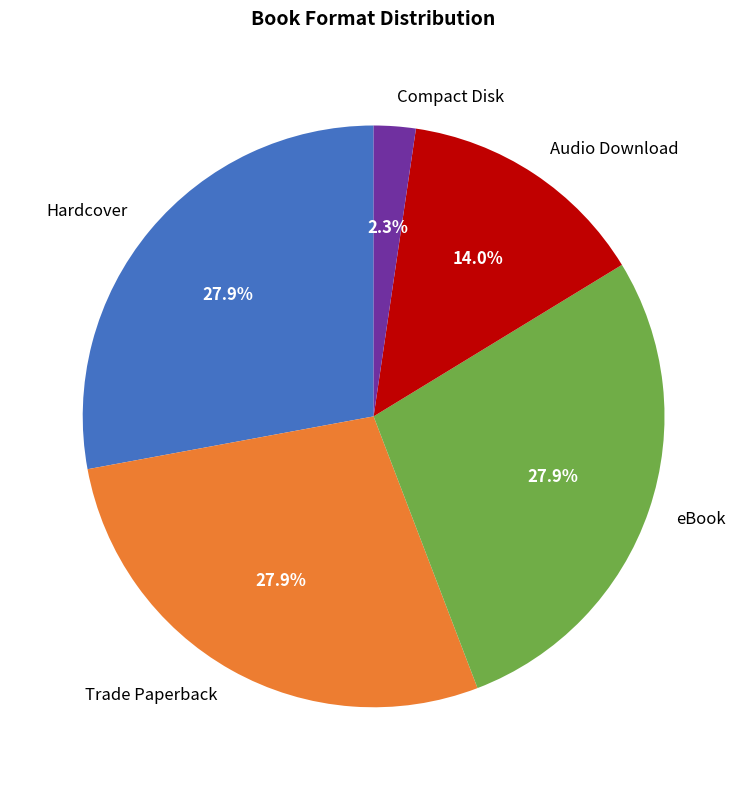

Does Trade Paperback account for over 50% of the chart?

No